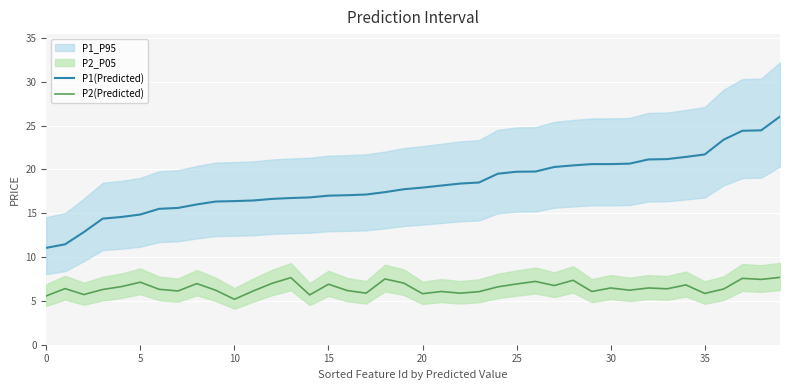

At which category does the chart reach its peak across all series?

39